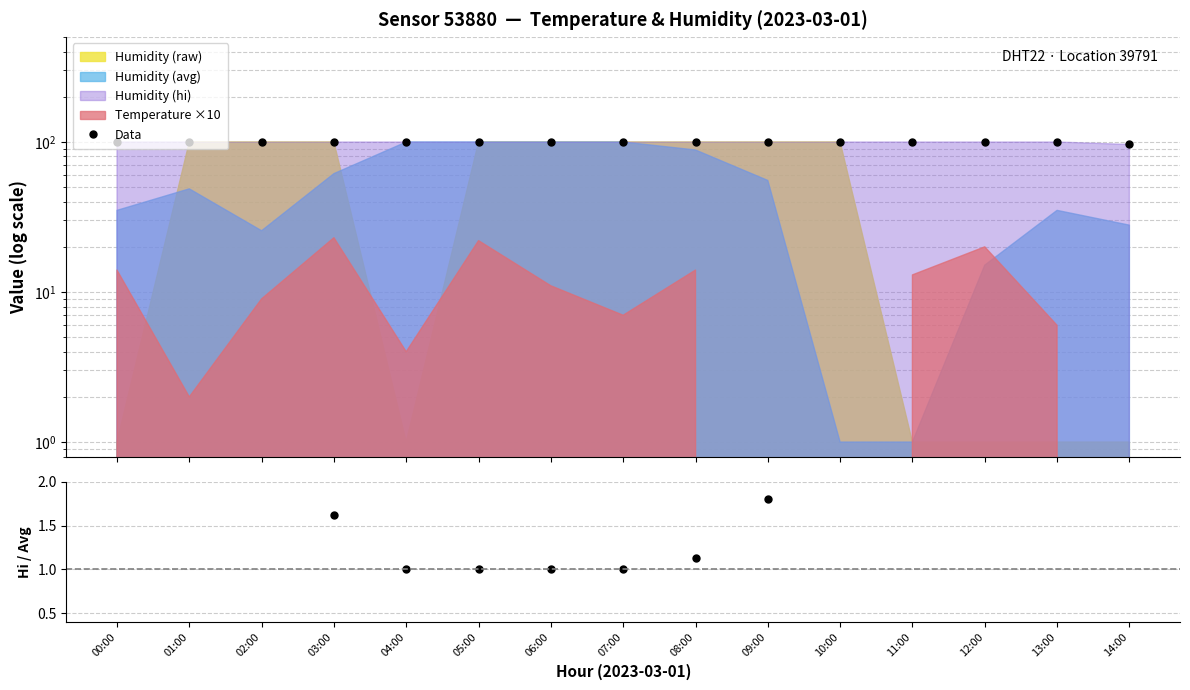

How many lines are shown in the chart?

2